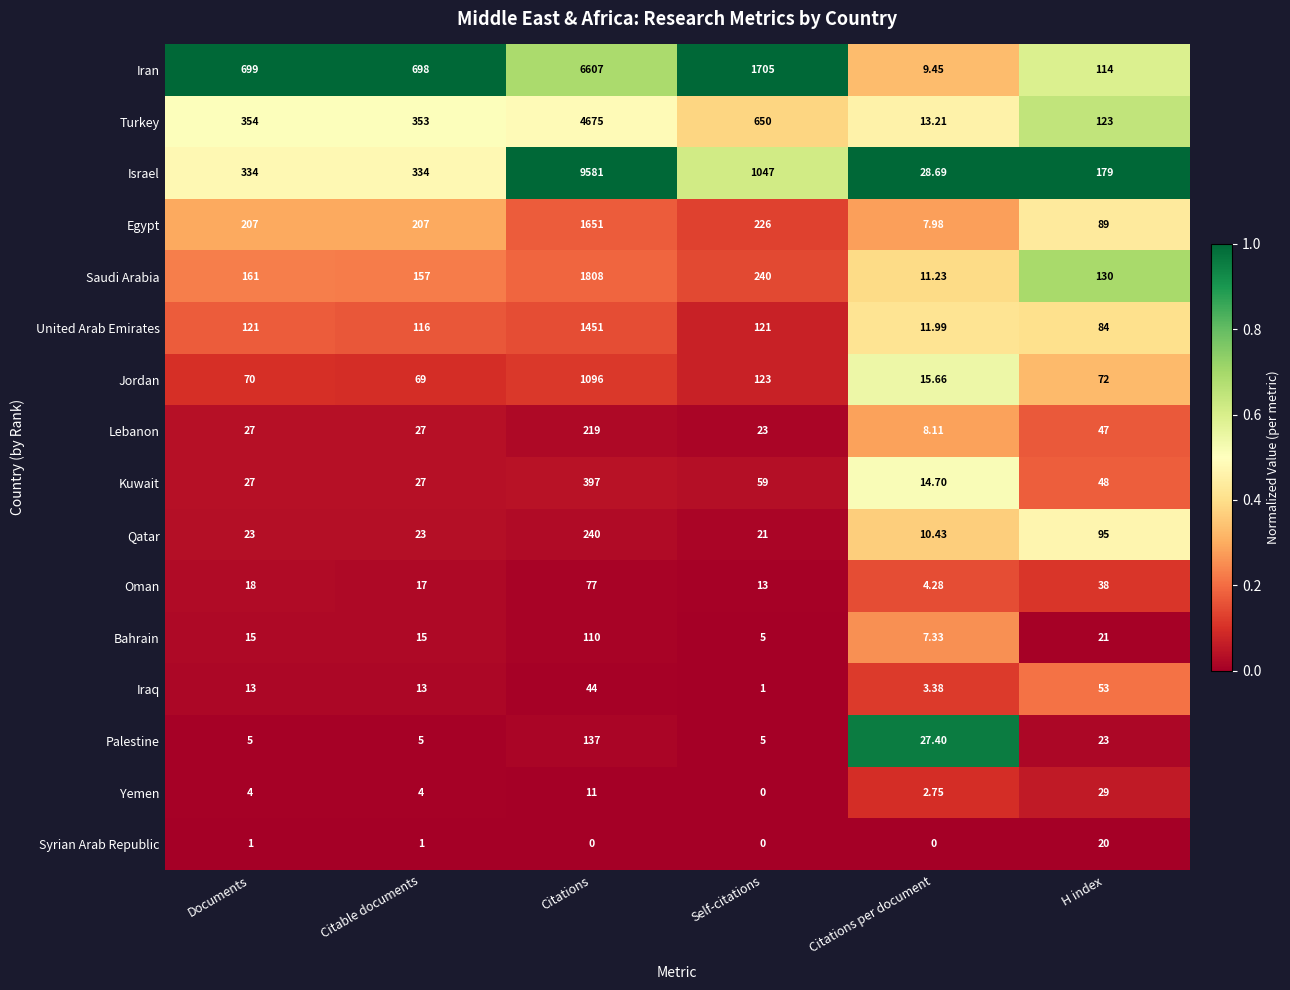

Which series has the largest total across all categories?

Israel